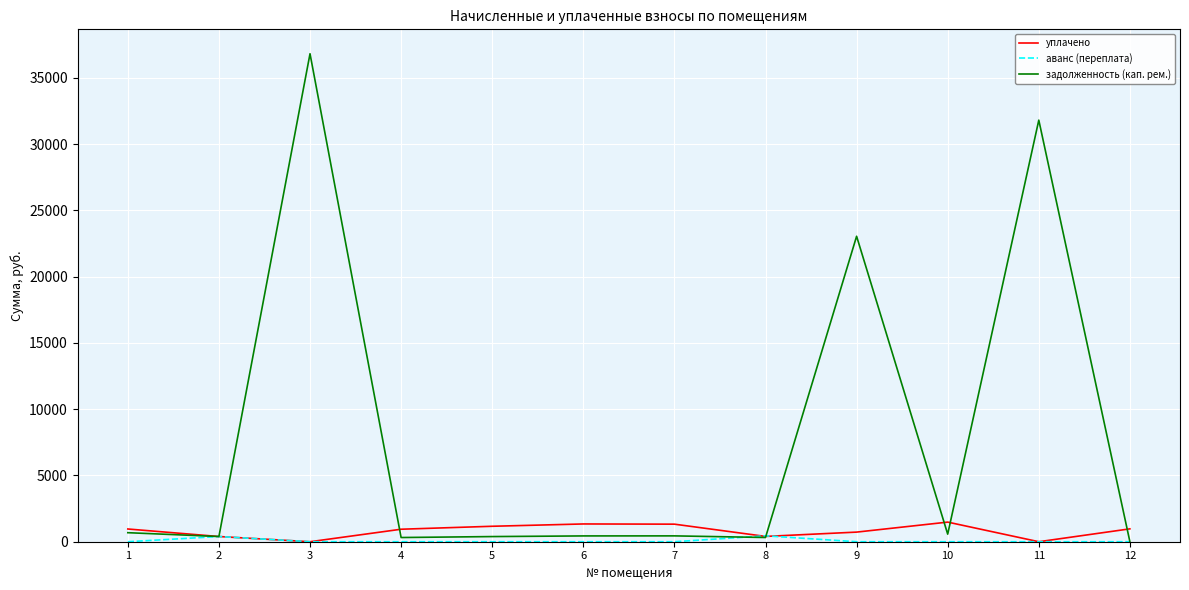

Which series has the largest total across all categories?

задолженность (кап. рем.)